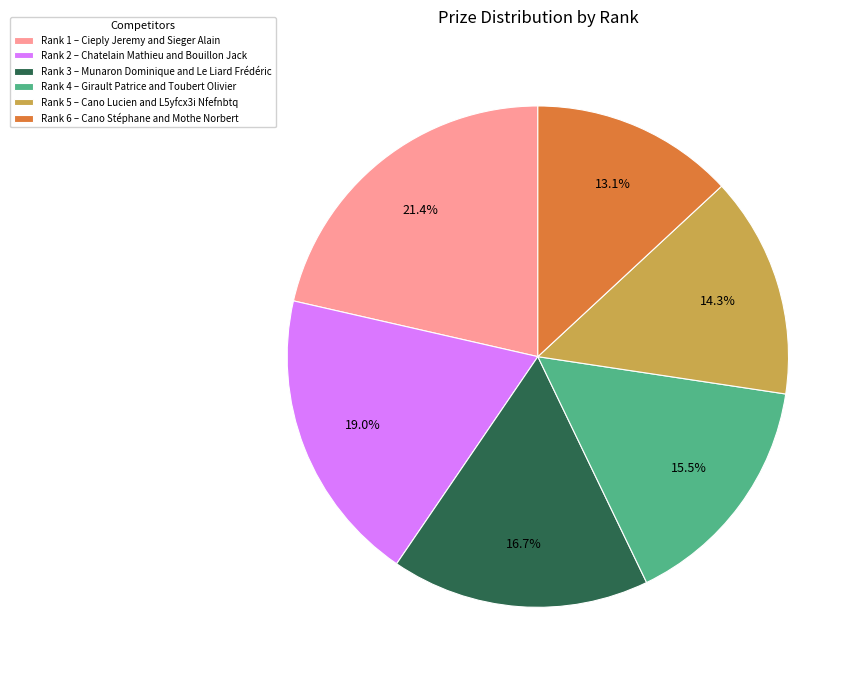

Which slice is the largest?

Rank 1 – Cieply Jeremy and Sieger Alain